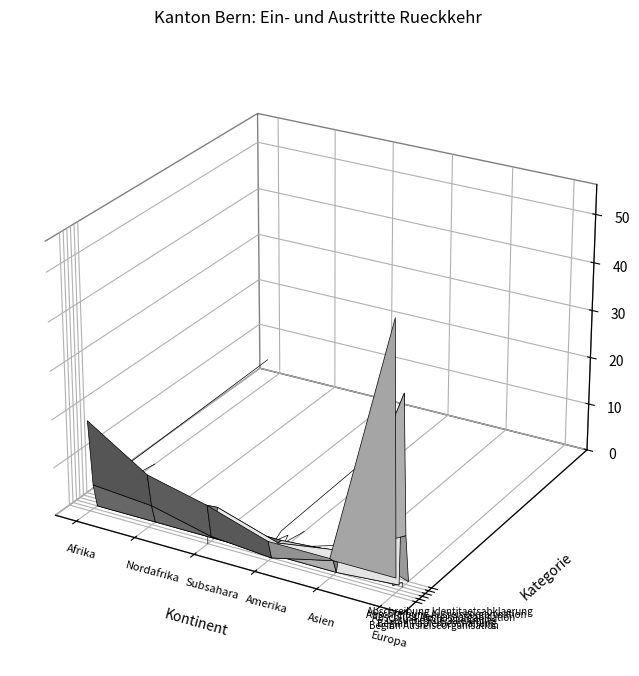

In Abschreibung Identitaetsabklaerung, how many points are lower than both neighbors (excluding endpoints)?

1